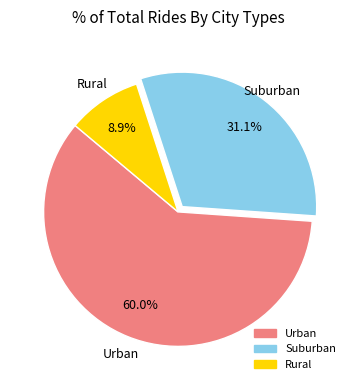

Is there a majority slice in this chart?

Yes